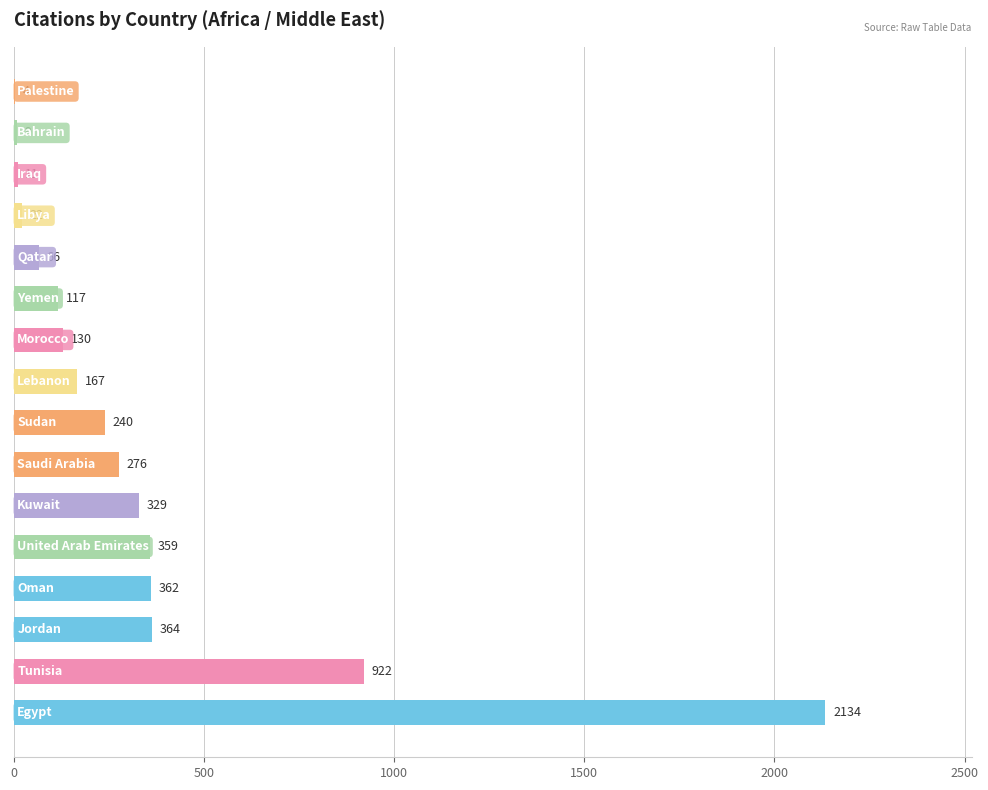

What is the maximum value shown in the chart?

2134